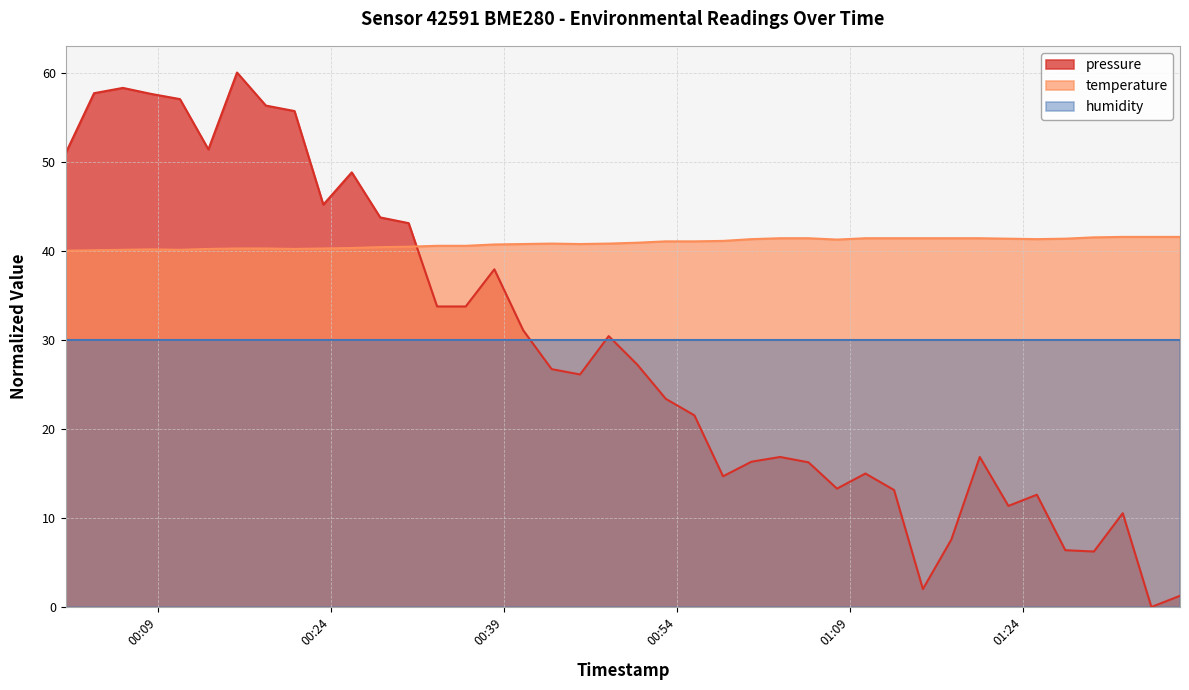

How many data points in pressure are above 26?

21